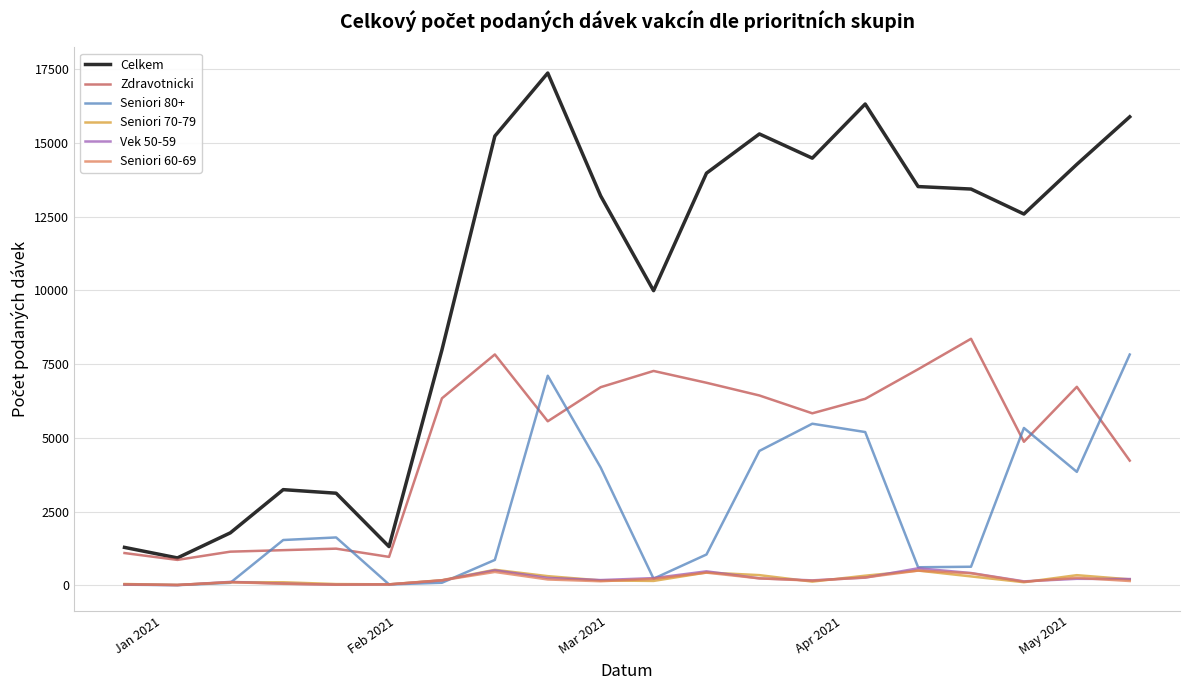

What is the minimum value shown in the chart?

4